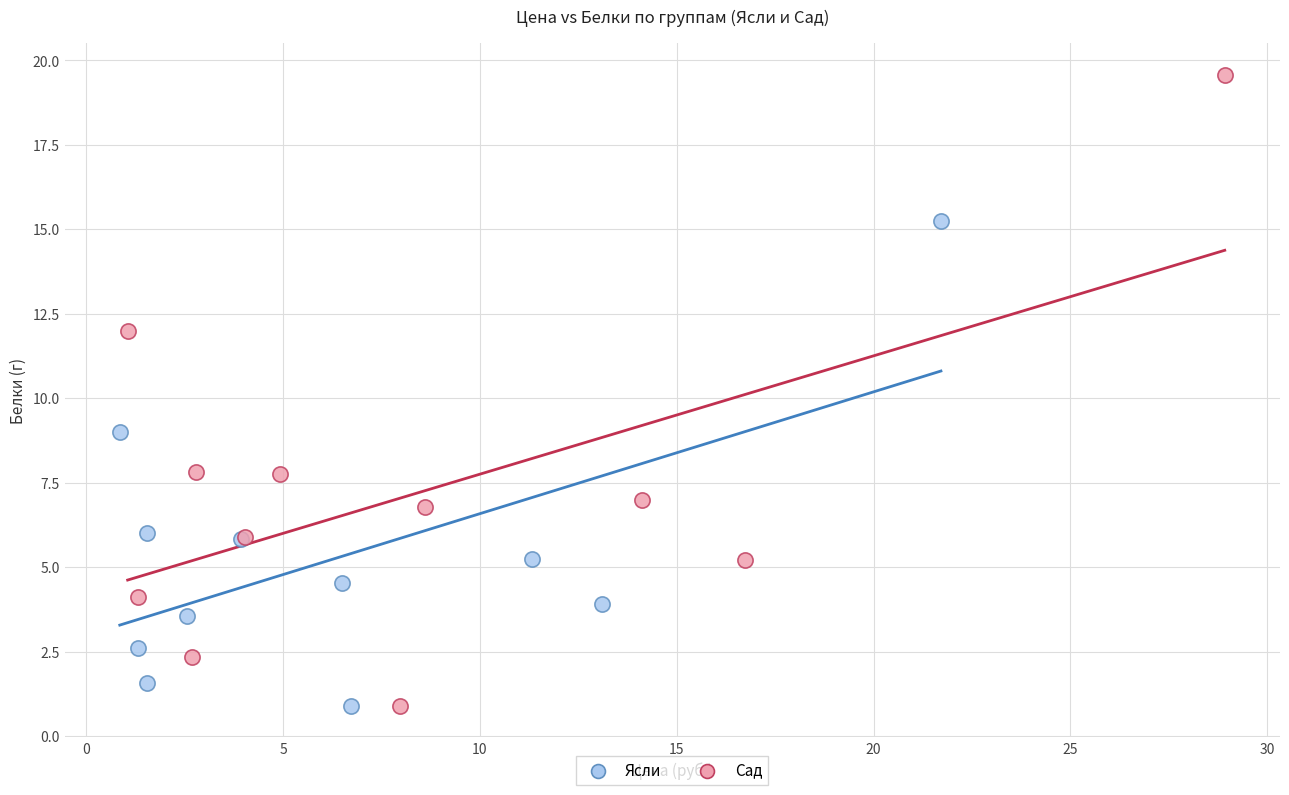

Which series has the widest spread of Y values?

Сад